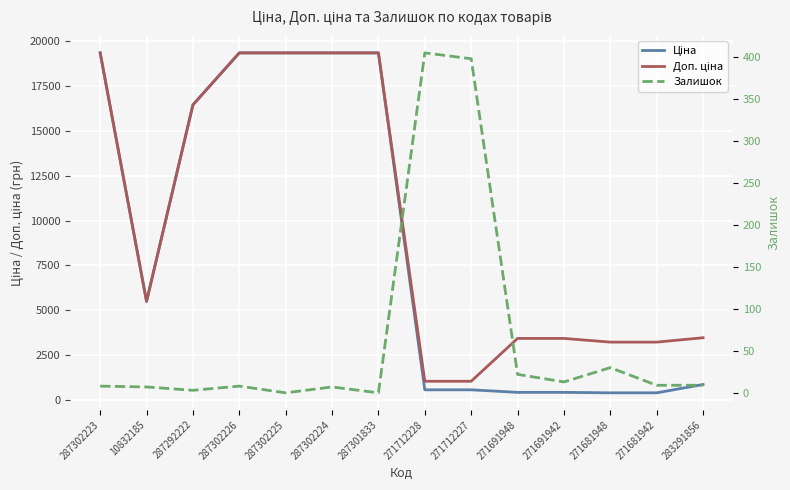

What is the maximum value shown in the chart?

19343.1